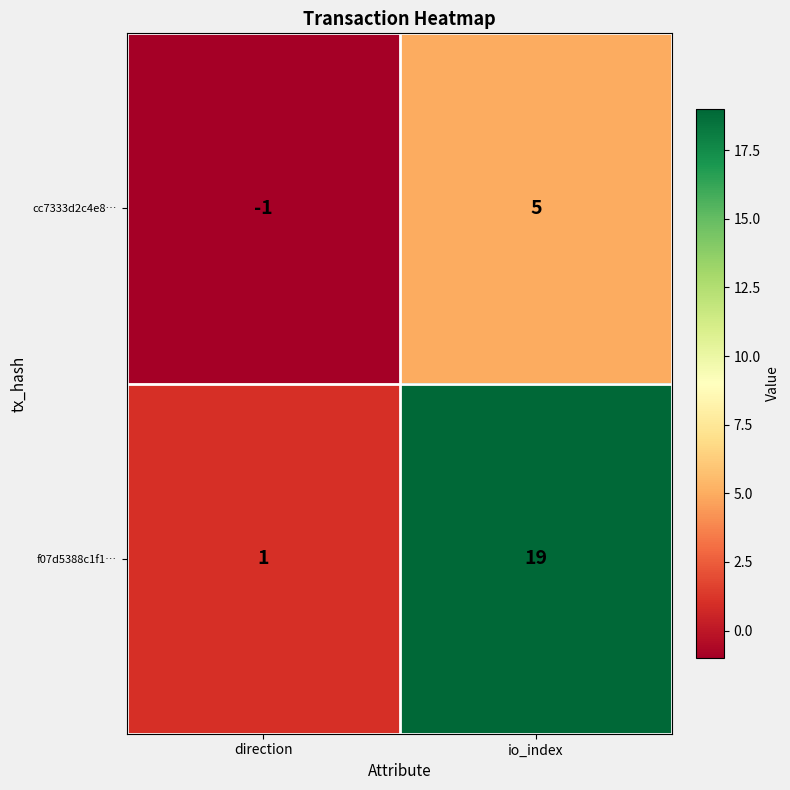

What is the spread (max minus min) of values at io_index?

14